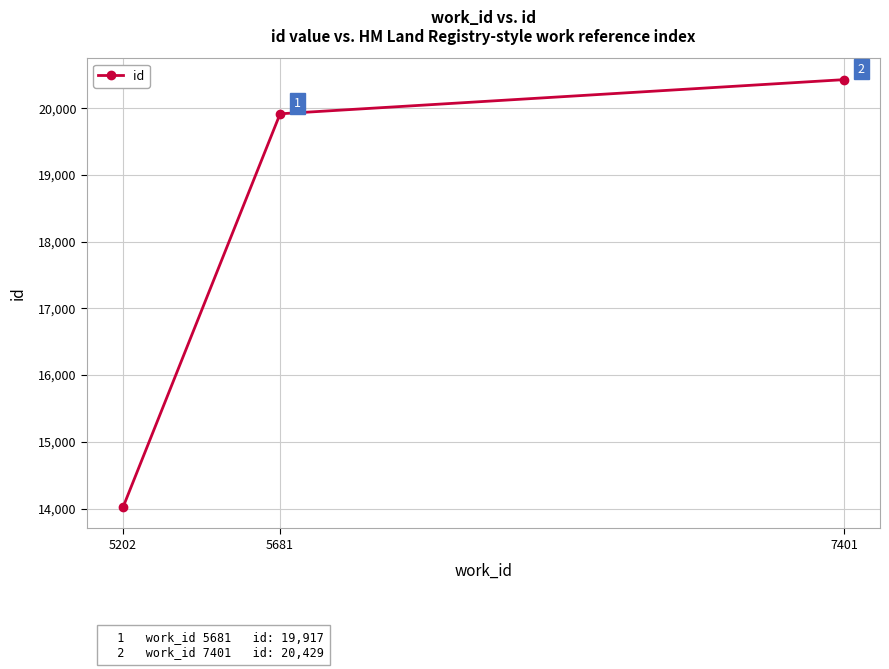

Between 7401 and 5202, which is larger?

7401